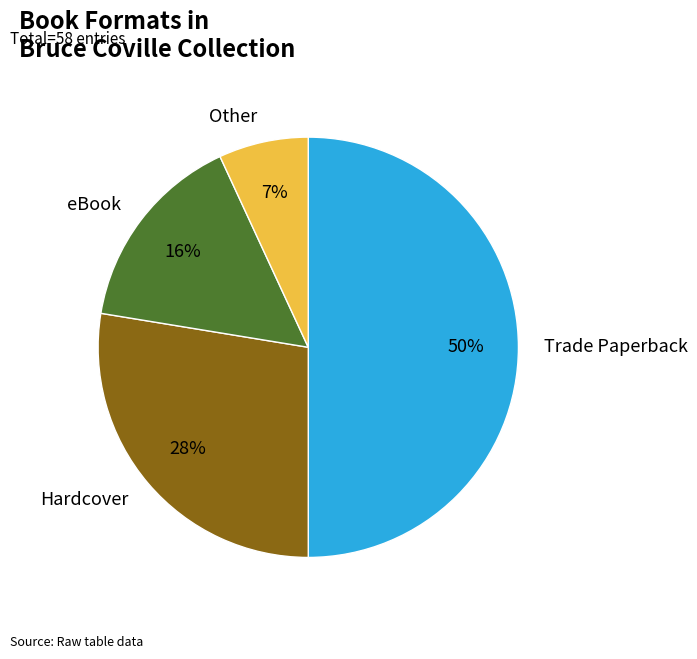

To the nearest percent, what is the average slice percentage?

25%